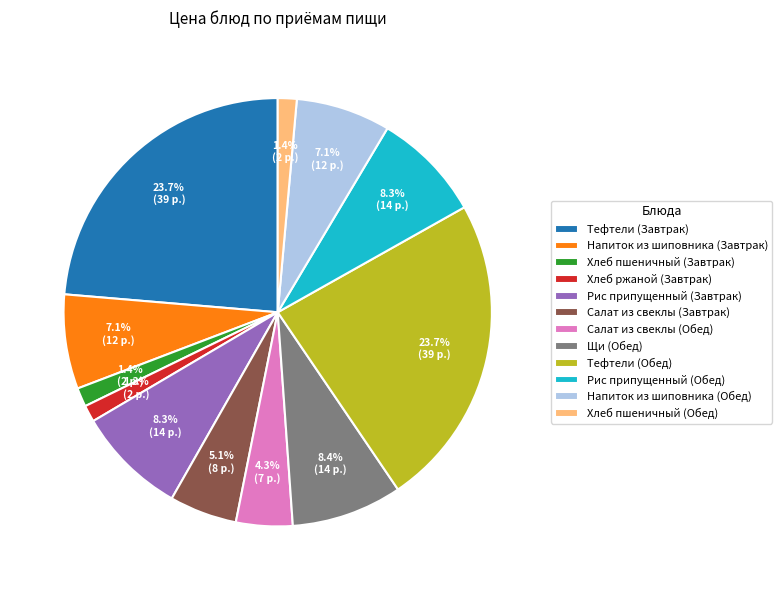

Does Рис припущенный (Завтрак) represent more than half of the total?

No